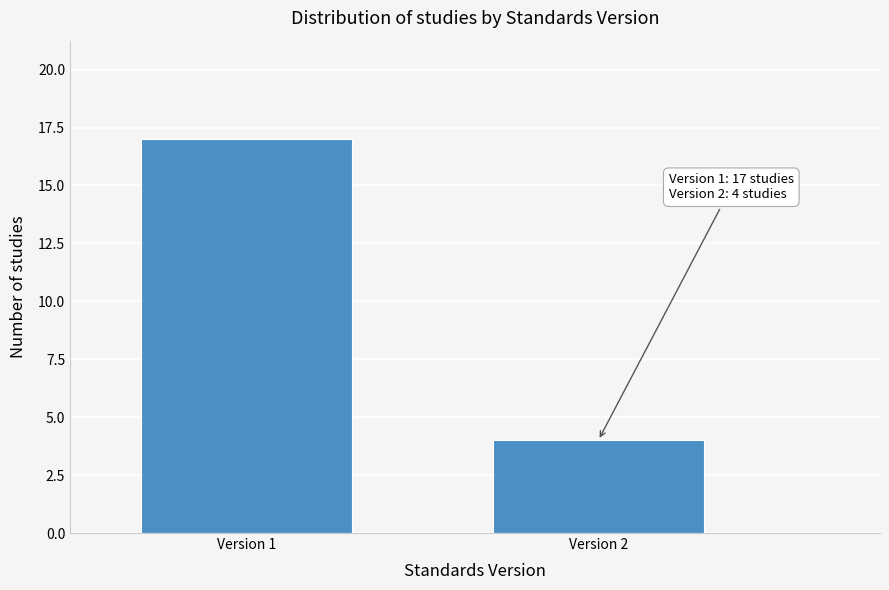

Reading right to left, what are all the values shown in this chart?

Version 2=4	Version 1=17